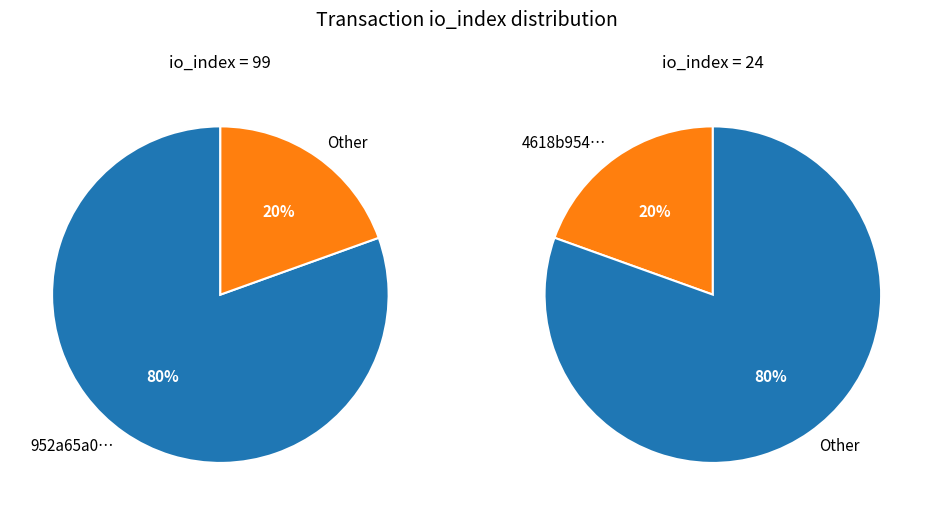

Is it true that io_index_values is 80% of the pie?

True